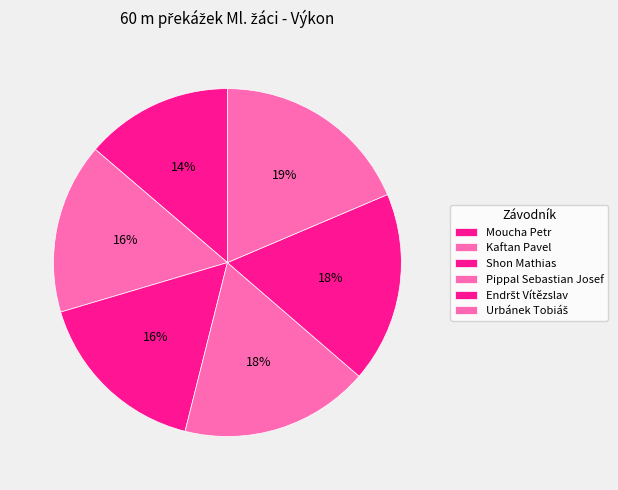

True or false: Urbánek Tobiáš accounts for 7% of the total.

False